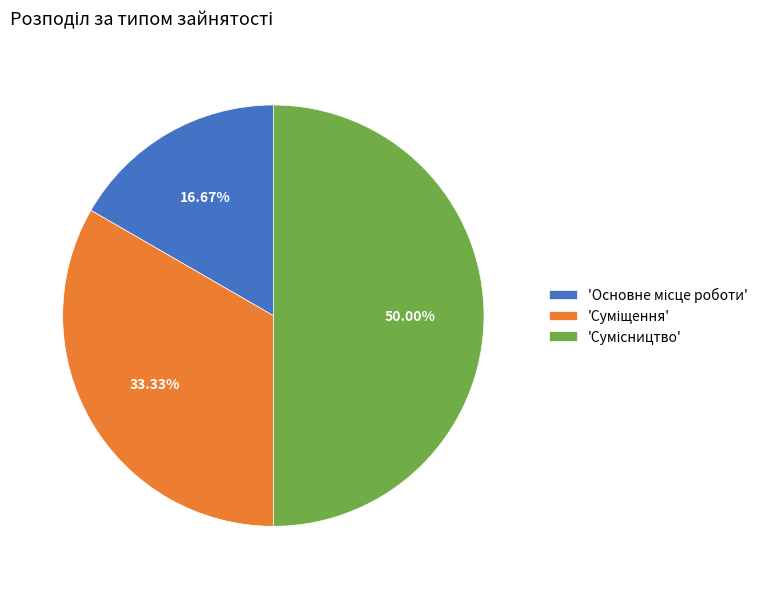

Which category has the smallest portion of the pie?

Основне місце роботи